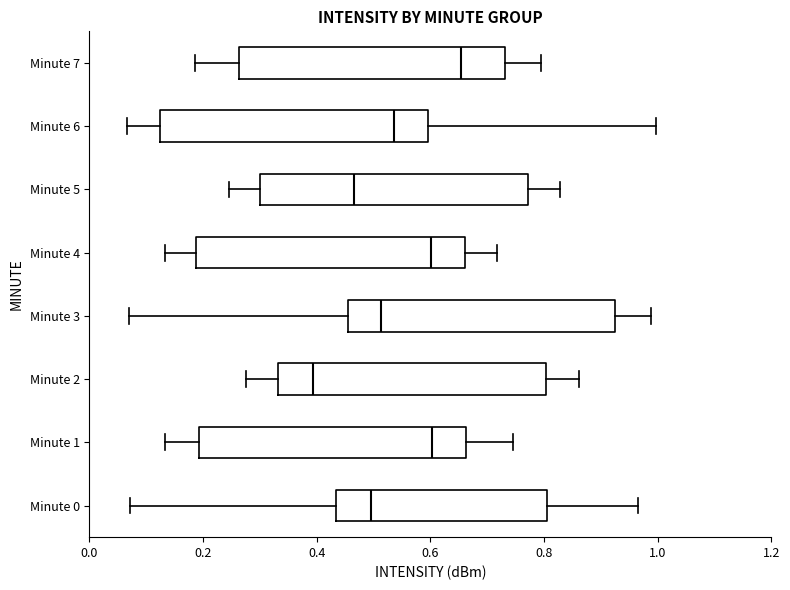

Which box has the furthest to the right median line?

Minute 7